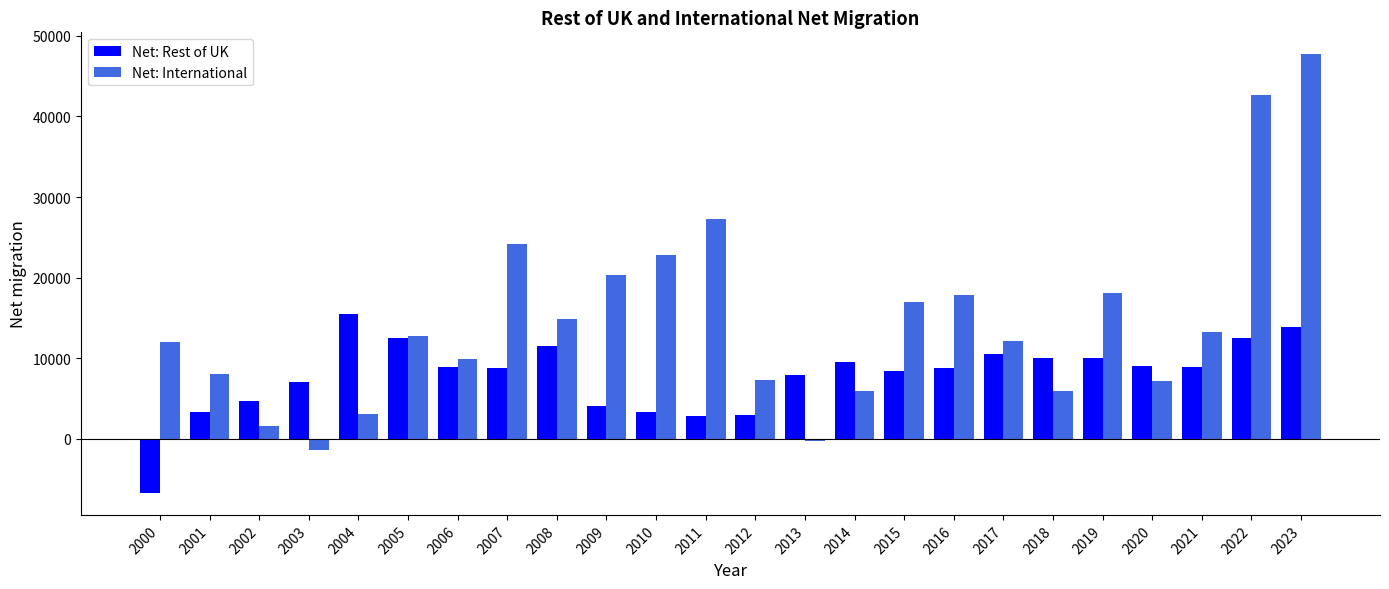

What is the value of the Net: International bar at the 17th from the left?

17800